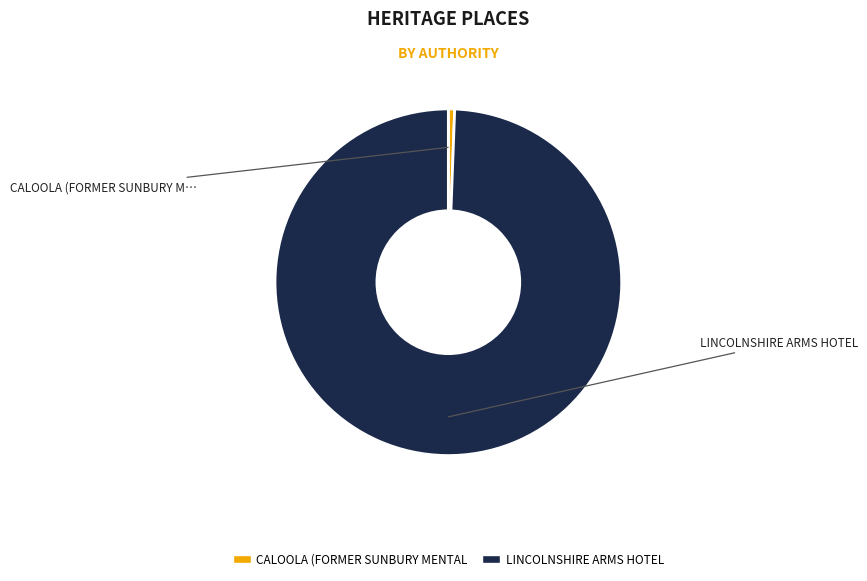

Does any single category account for the majority?

Yes